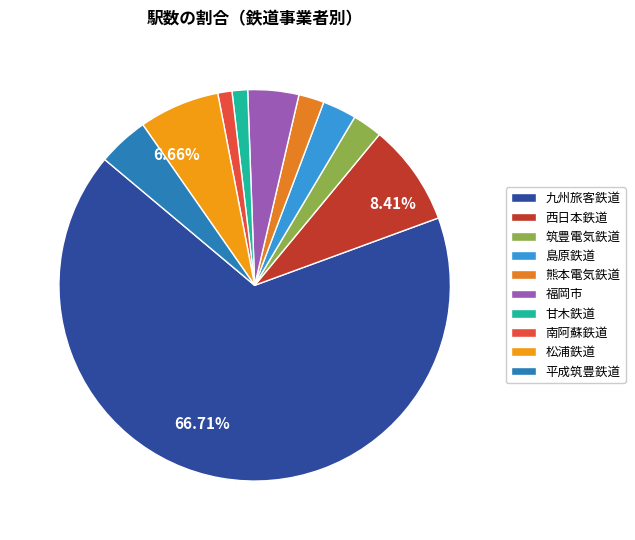

Which slice is the largest?

九州旅客鉄道